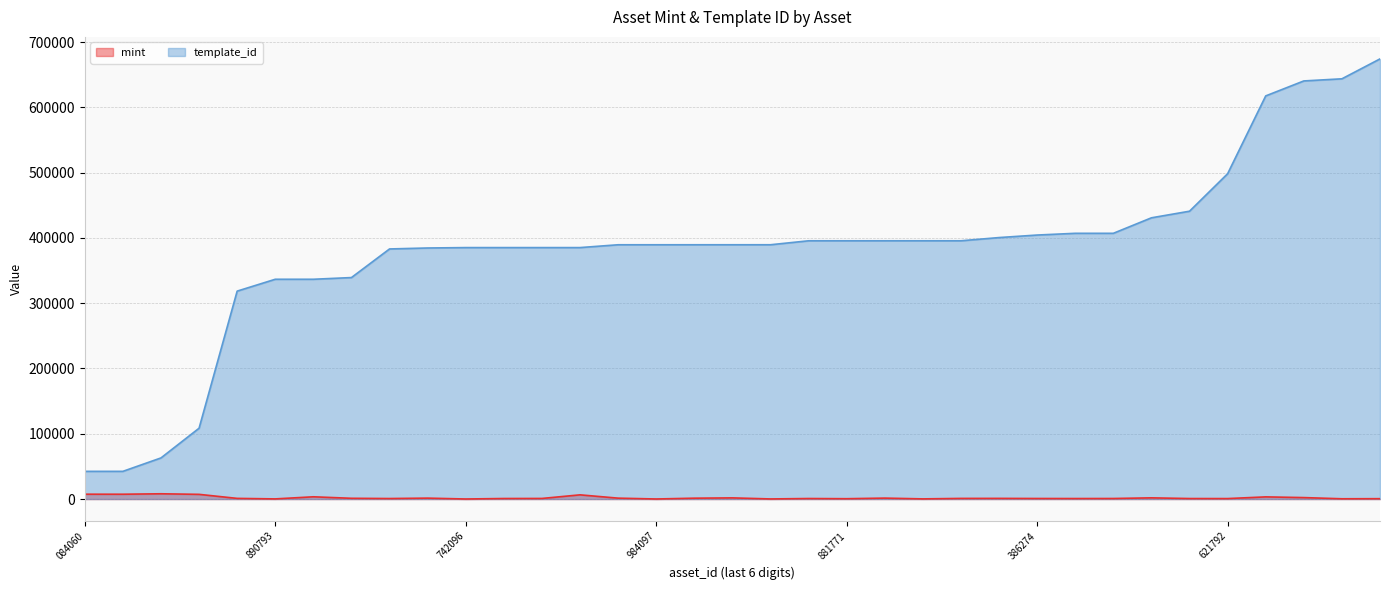

True or false: template_id and mint intersect in this chart.

False